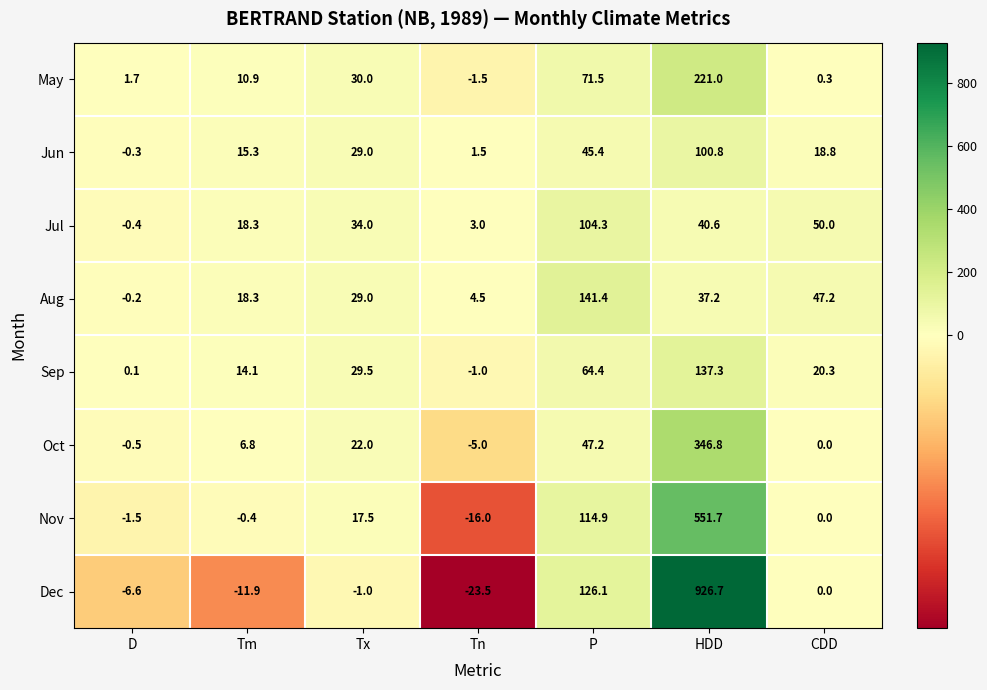

The value of May at P is 125.9. True or false?

False